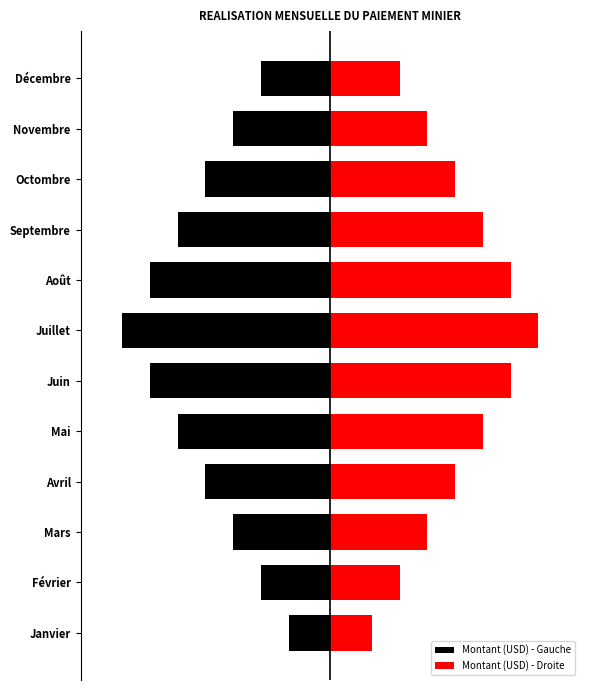

How many bars are there in each group?

2